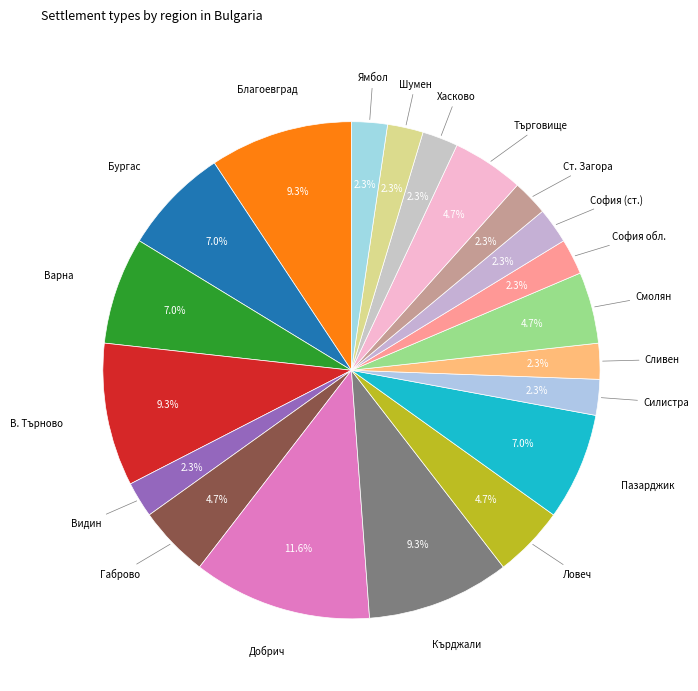

What is the largest slice in the pie chart?

обл. Добрич